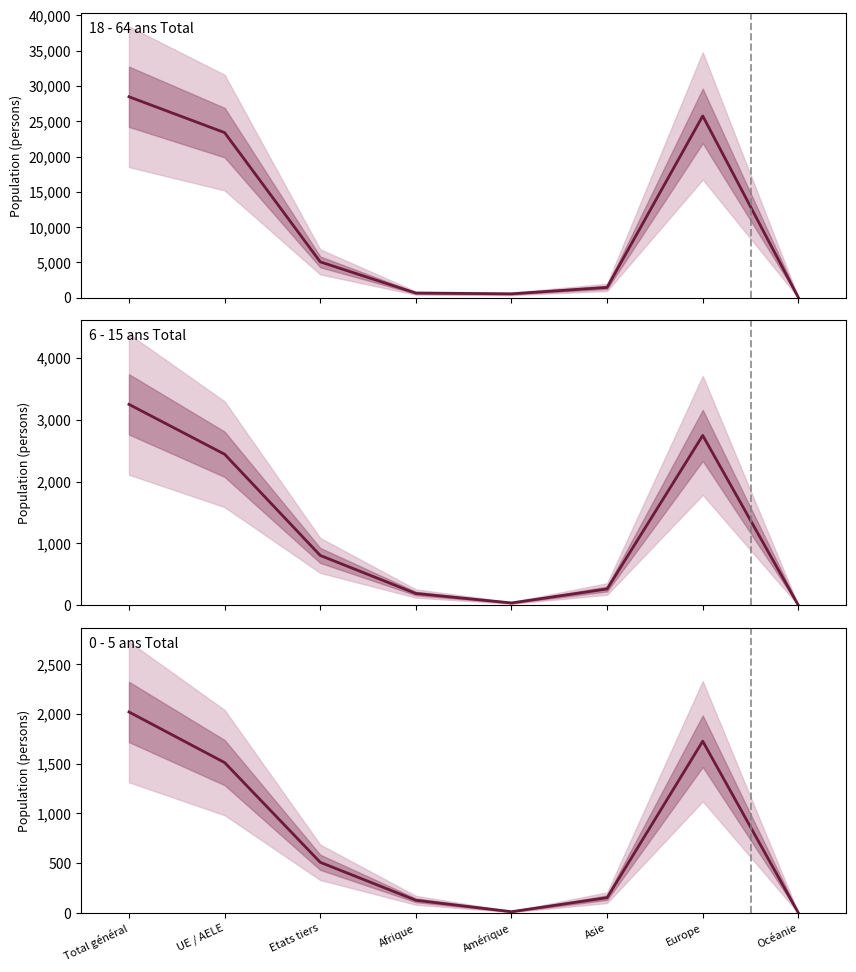

Where is the first local minimum for 0 - 5 ans Total?

Amérique